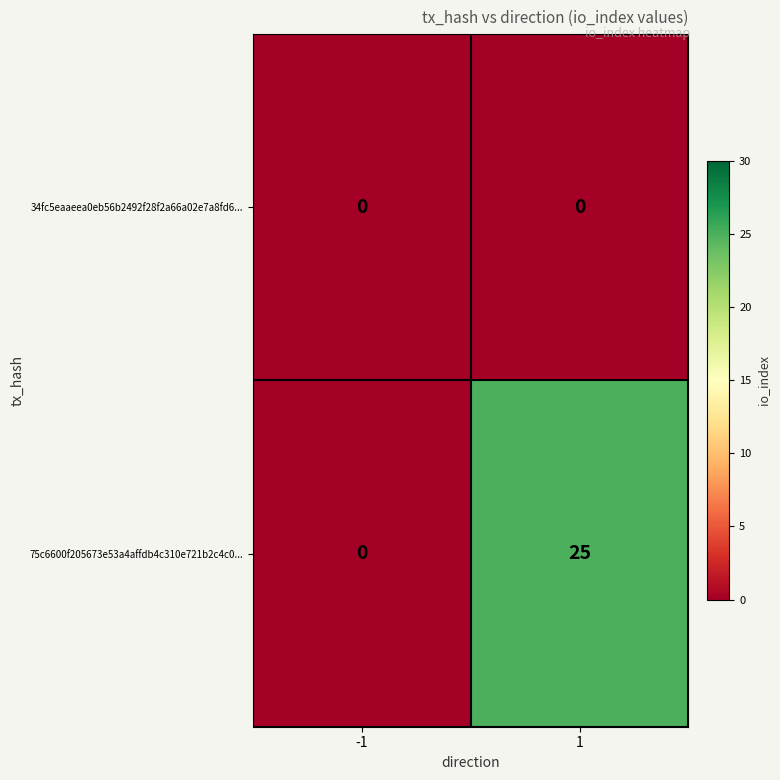

Reading left to right, list all the values displayed in this chart.

34fc5eaaeea0eb56b2492f28f2a66a02e7a8fd6...: -1=0	1=0
75c6600f205673e53a4affdb4c310e721b2c4c0...: -1=0	1=25